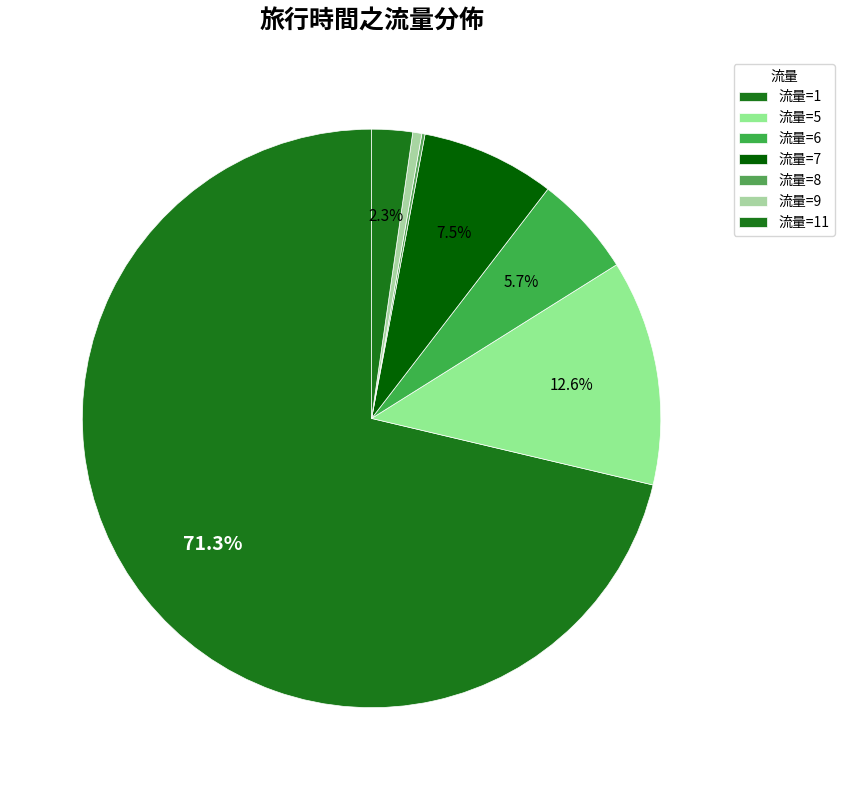

Which category has the smallest portion of the pie?

8